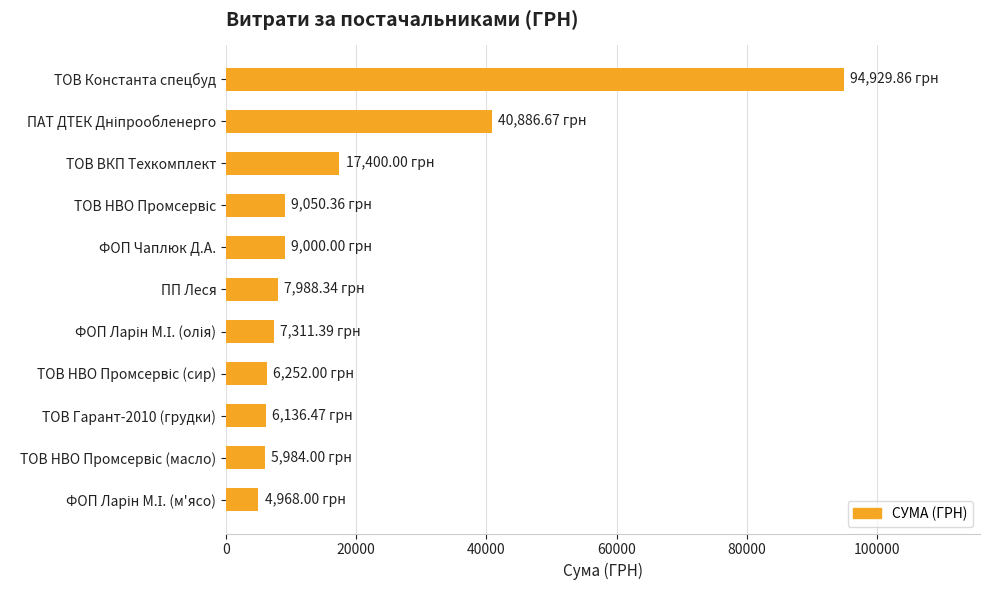

Which category has the highest value across all series?

ТОВ Константа спецбуд